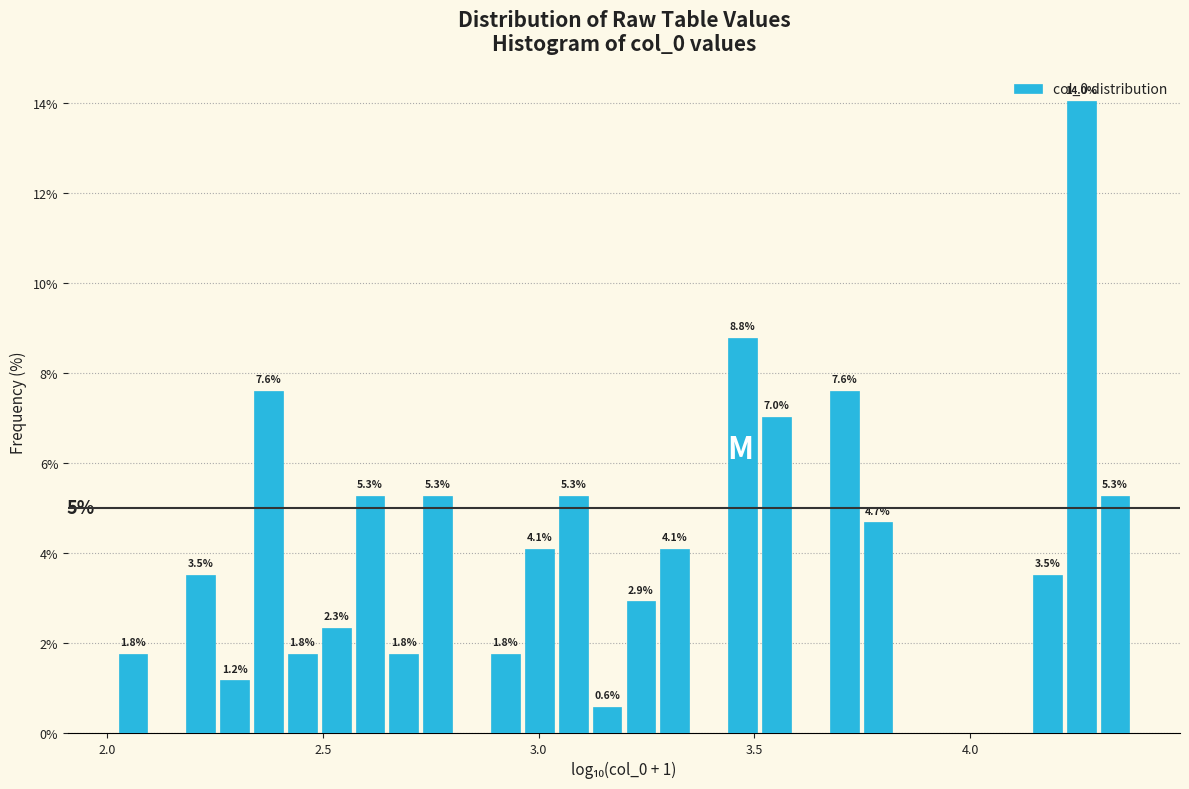

Read against the x-axis, roughly where is the centre of the tallest bar?

4.25